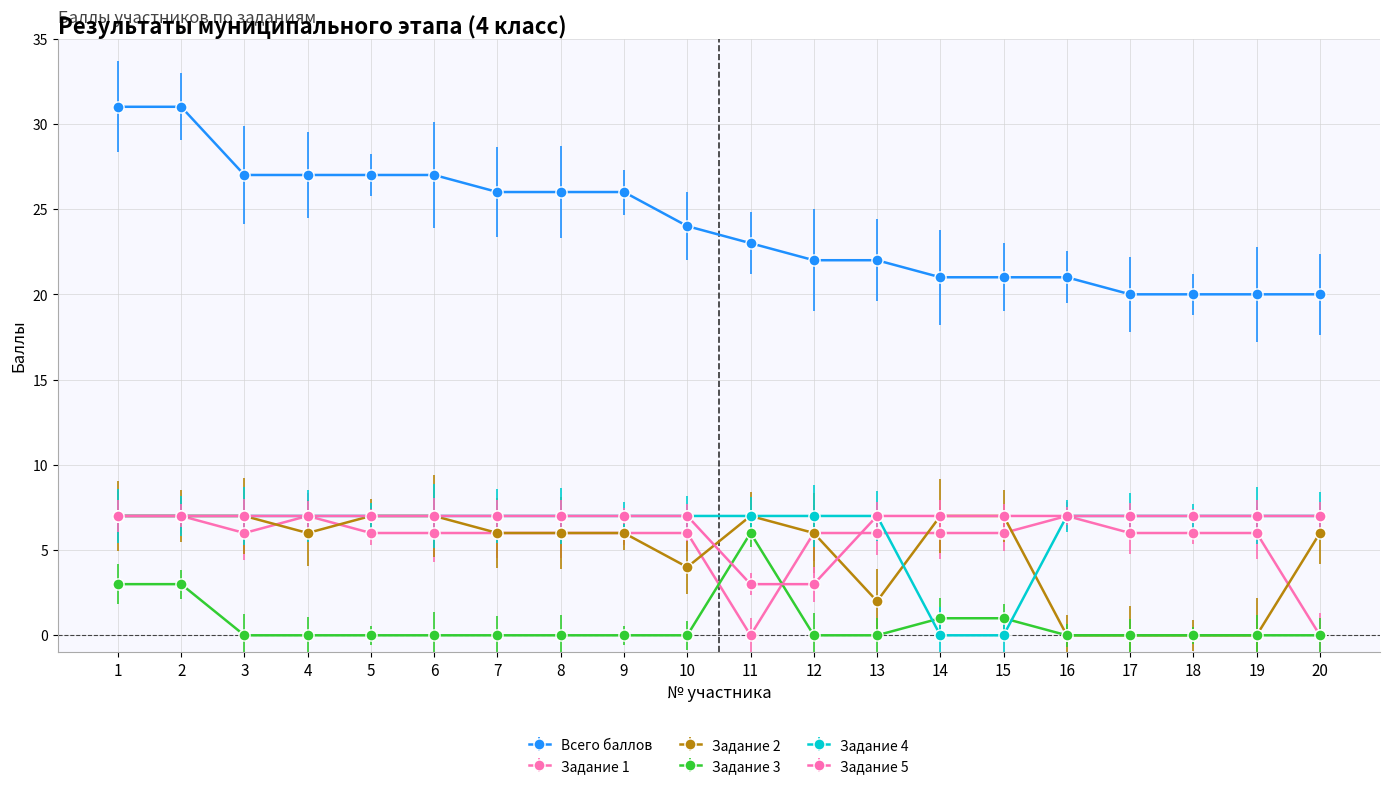

Which series changed the most between 1 and 18?

Всего баллов